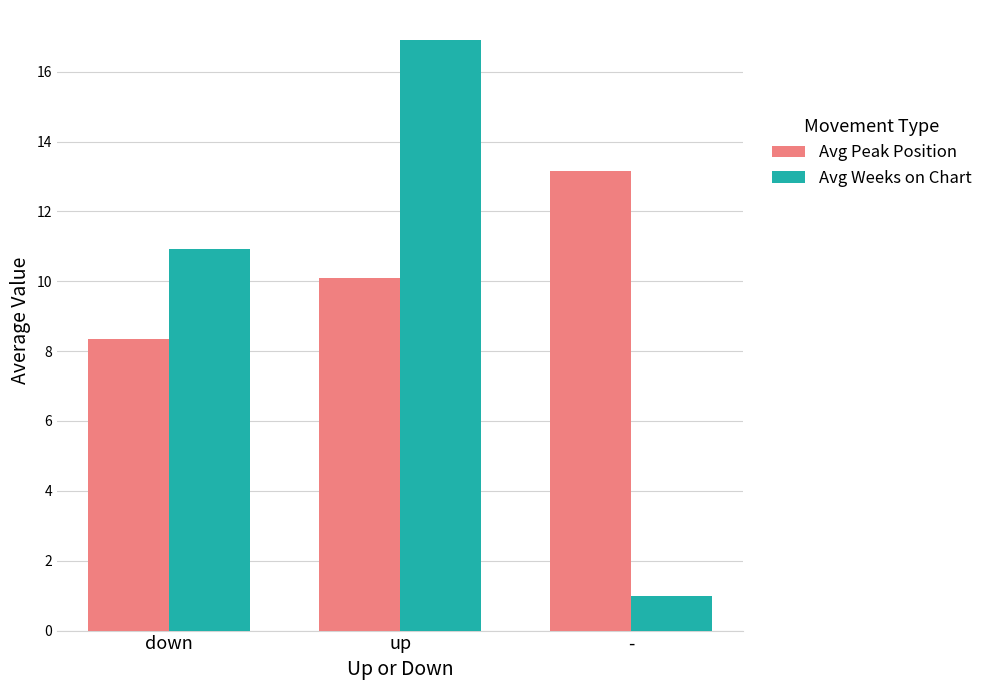

Which category has the lowest value in the Avg Weeks on Chart series?

-